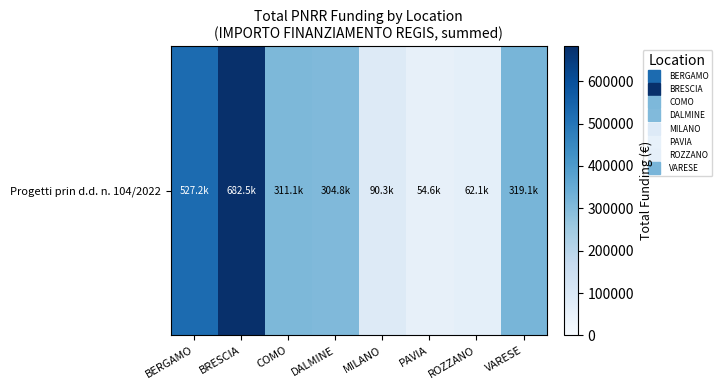

What is the smallest value displayed?

54577.6